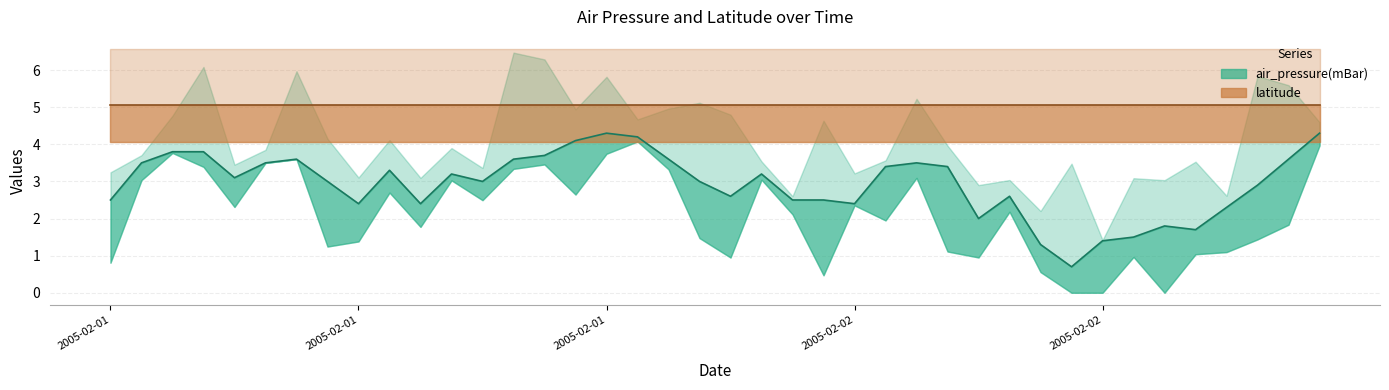

List the labels in order of air_pressure(mBar) value, largest first.

16, 39, 17, 15, 2005-02-01, 2005-02-02, 14, 6, 13, 18, 38, 2005-02-01, 5, 26, 25, 27, 9, 11, 21, 2005-02-02, 7, 12, 19, 37, 20, 29, 2005-02-01, 22, 23, 8, 10, 24, 36, 28, 34, 35, 33, 32, 30, 31